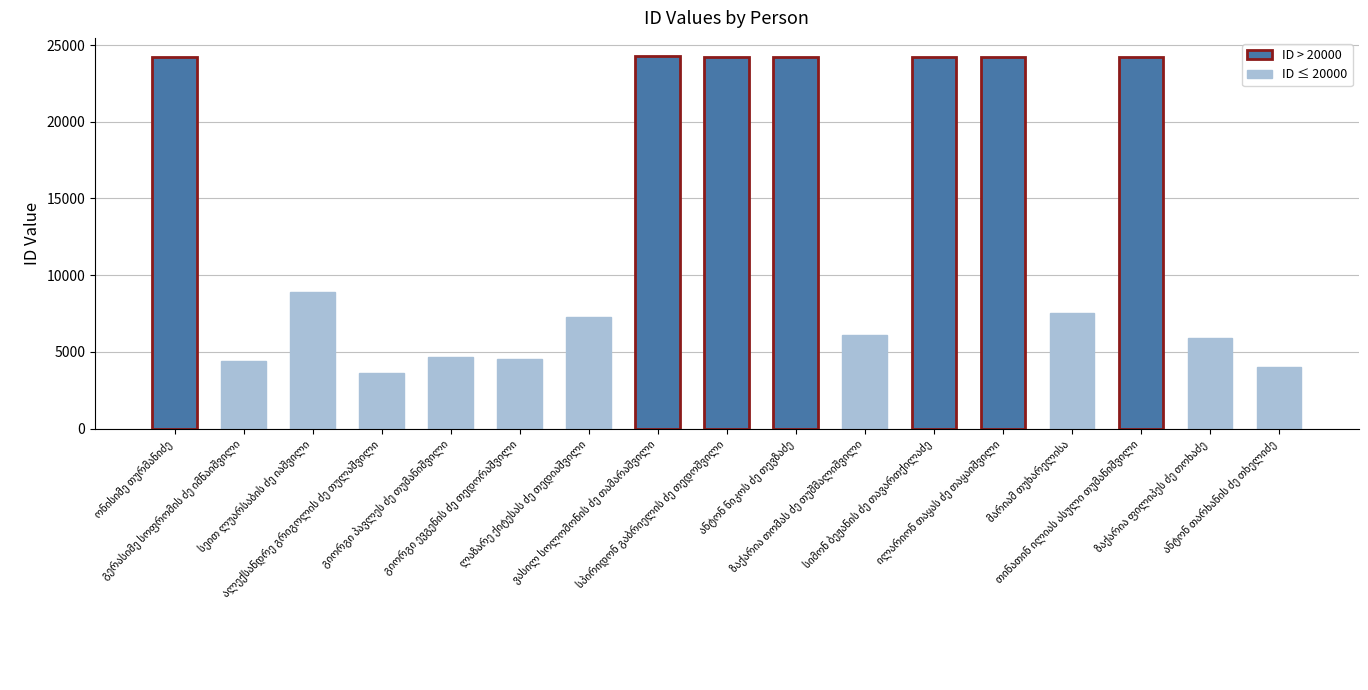

What is the average value?

13340